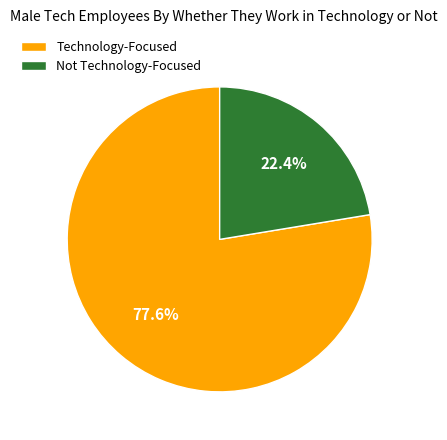

Which has a higher value, Technology-Focused or Not Technology-Focused?

Technology-Focused